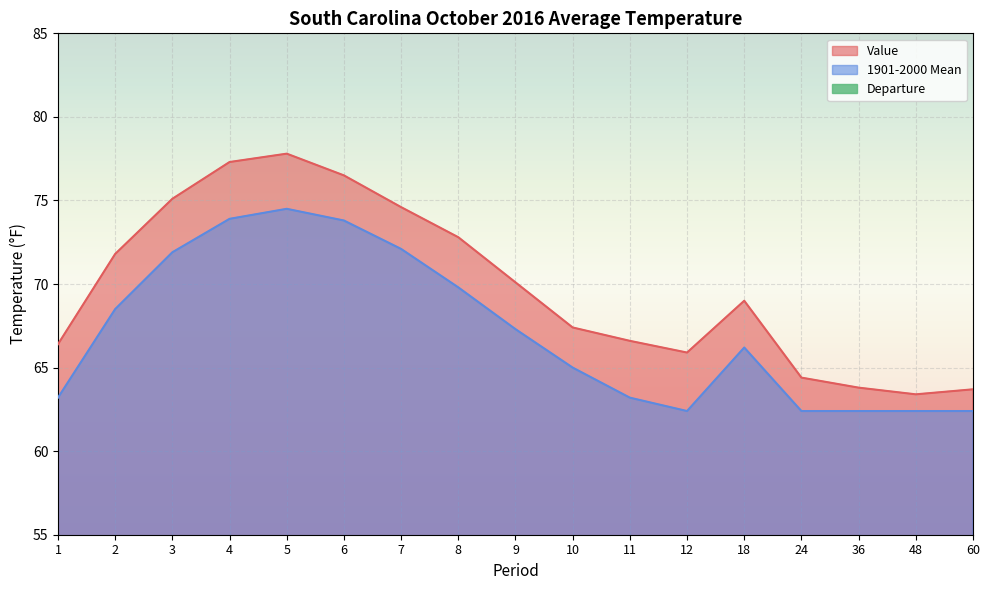

List the series in order of their peak value, lowest first.

Departure, 1901-2000 Mean, Value